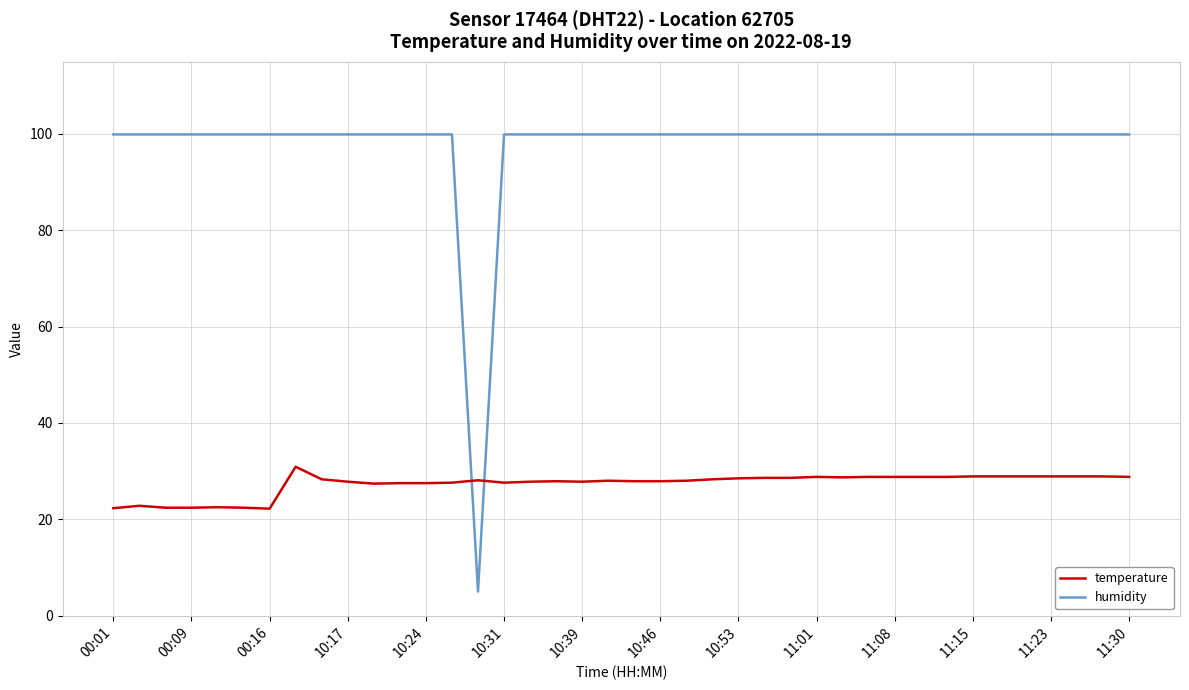

Count the number of data series in this chart.

2